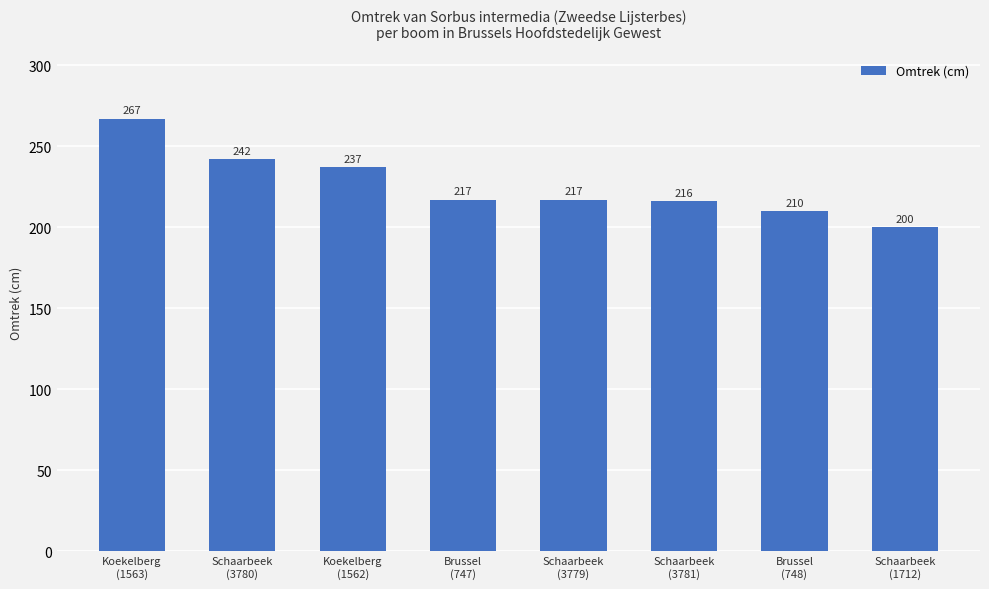

What is the average value?

226